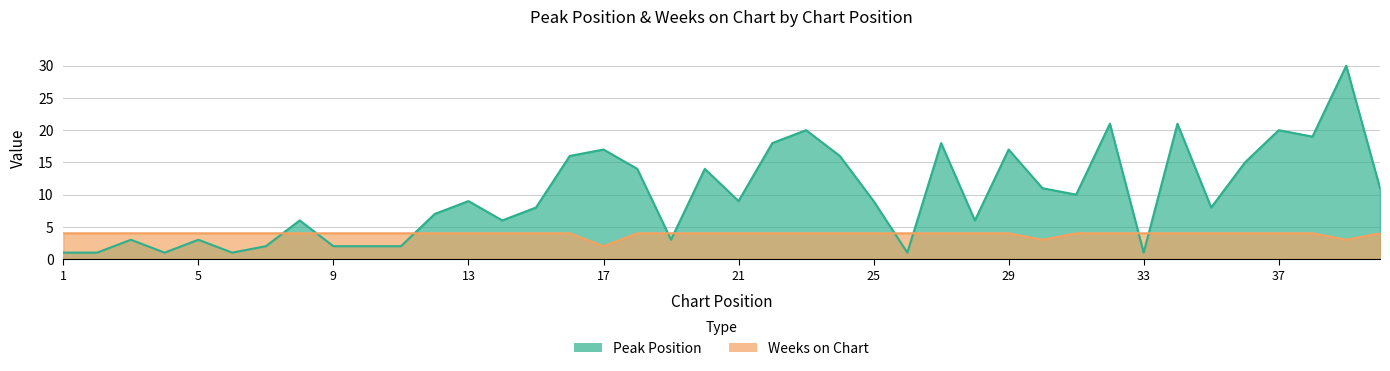

How many values in the Peak Position series exceed 9?

18